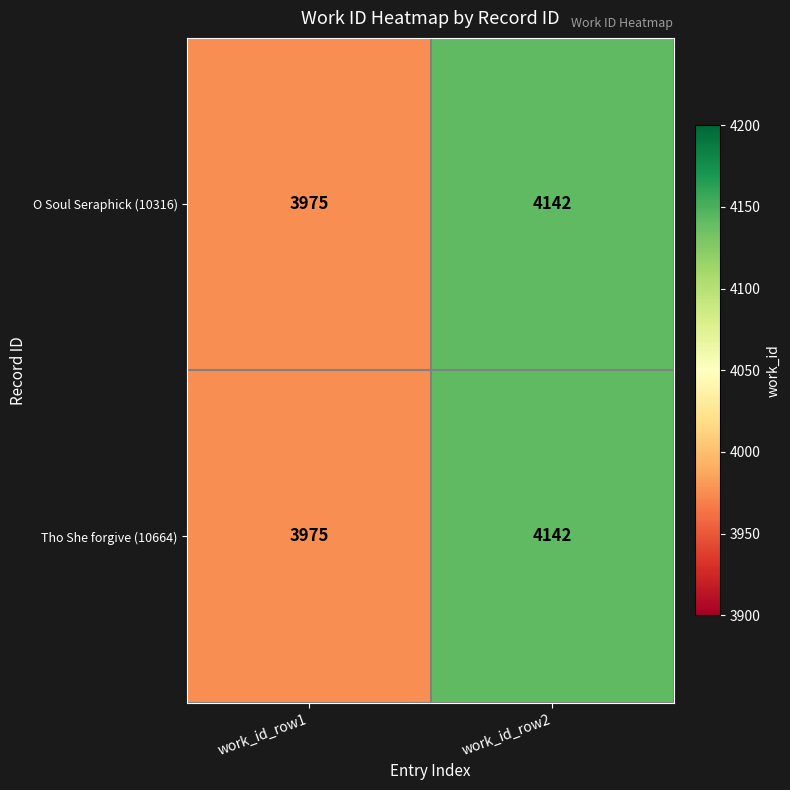

Is it true that O Soul Seraphick (10316) equals 2602 at work_id_row1?

False